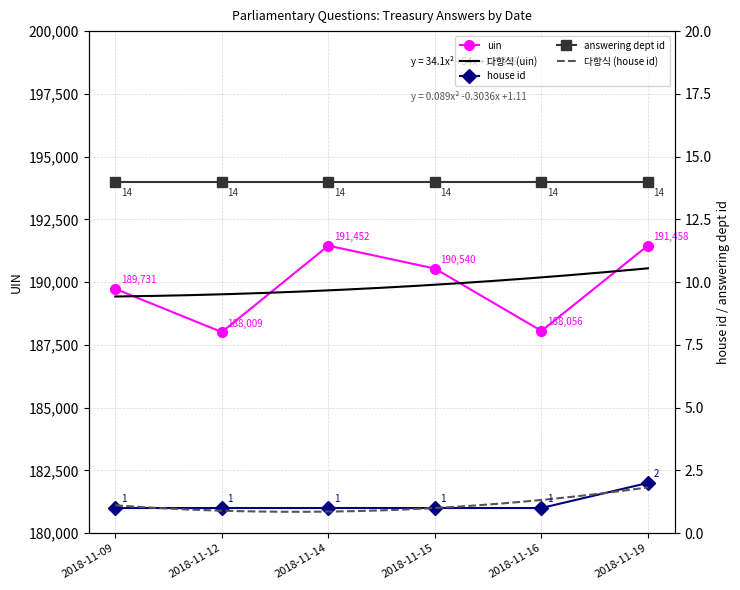

How many categories are shown in the chart?

6